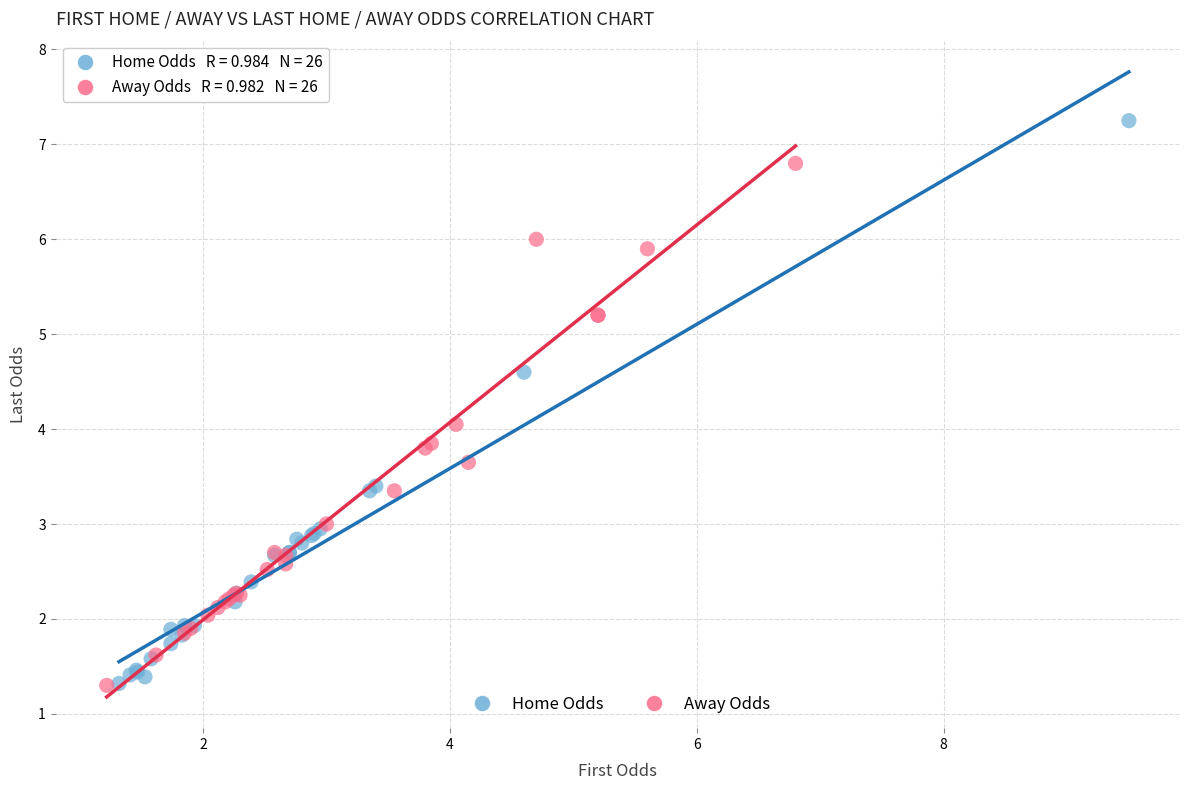

Which series reaches the maximum Y coordinate?

Home Odds